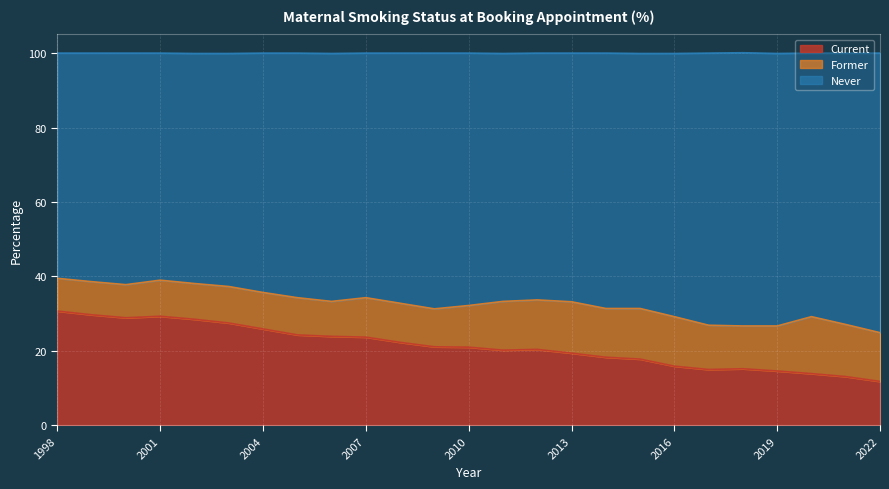

What is the total value across all series at 2010?

100.0